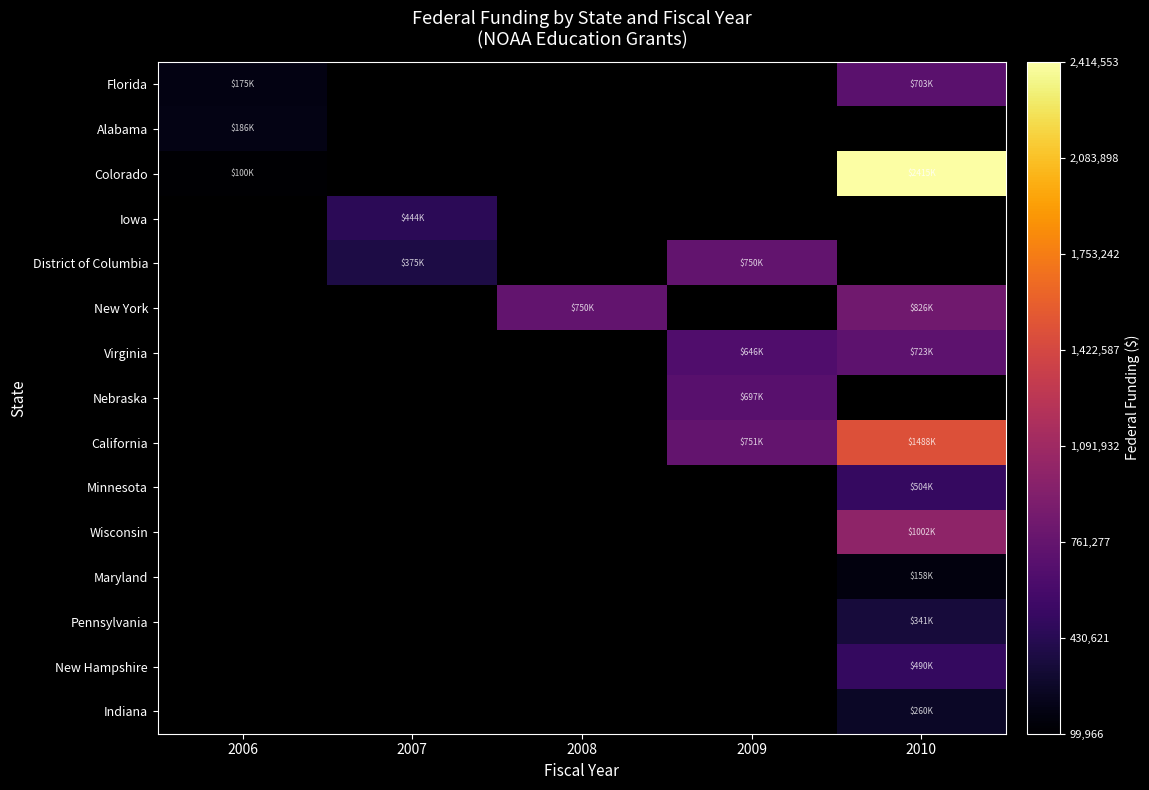

Read the Minnesota value at 2010.

504386.0